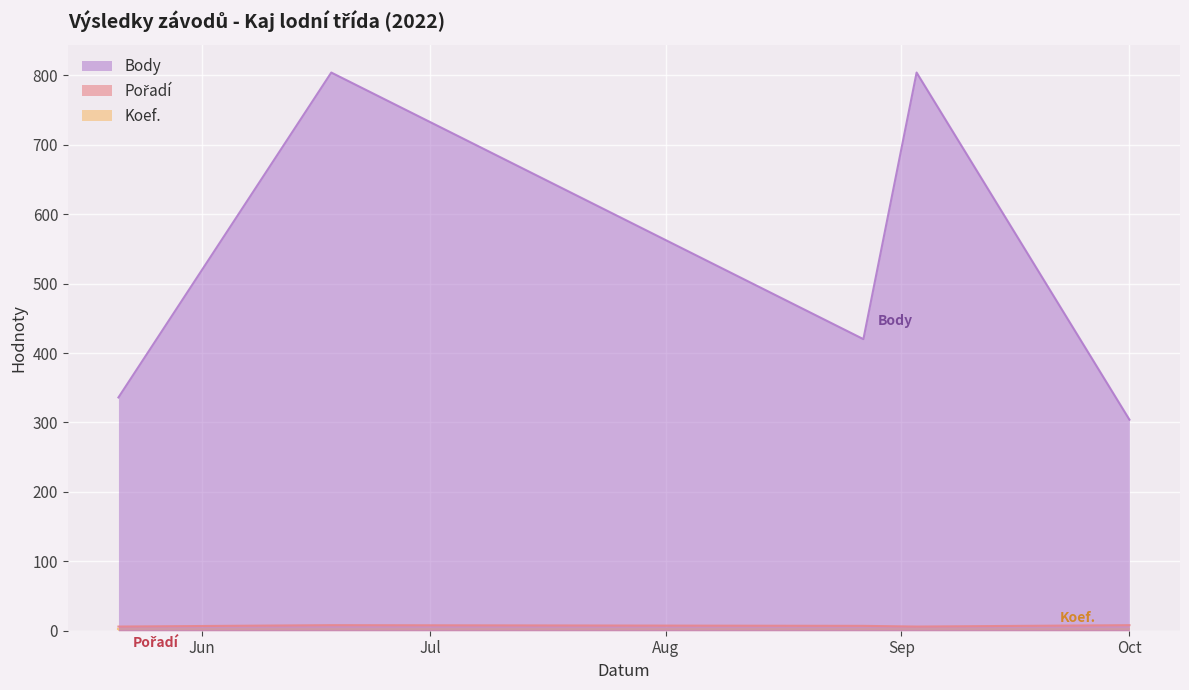

What is the label of the 4th point from the right?

2022-06-18